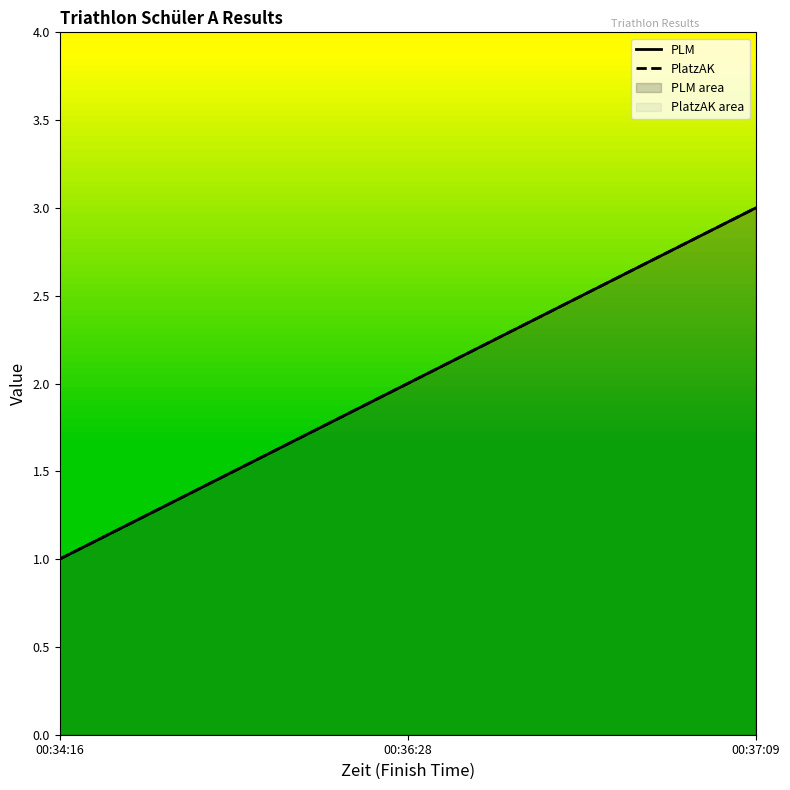

Count the number of data series in this chart.

2